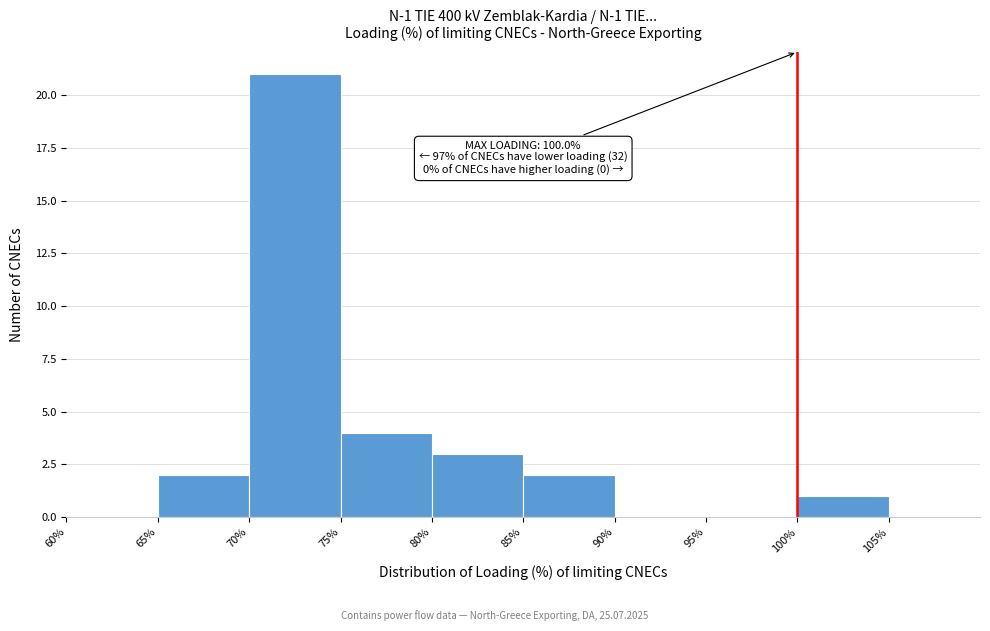

Over which range of the x-axis is the bar tallest?

70% to 75%